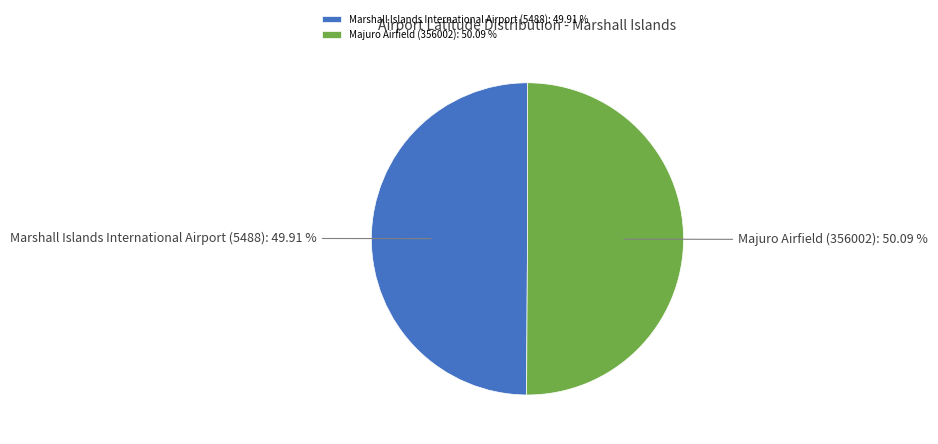

Count the number of slices in the pie.

2